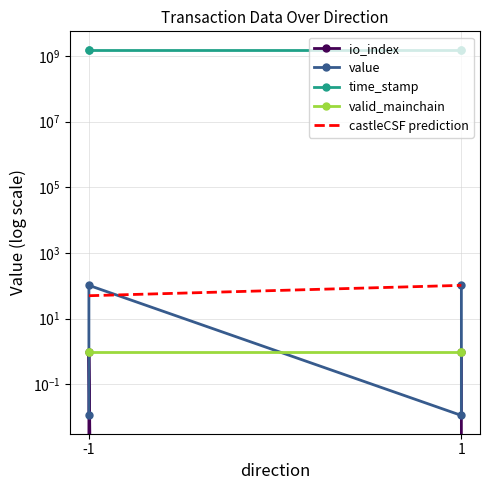

True or false: io_index and time_stamp intersect in this chart.

False